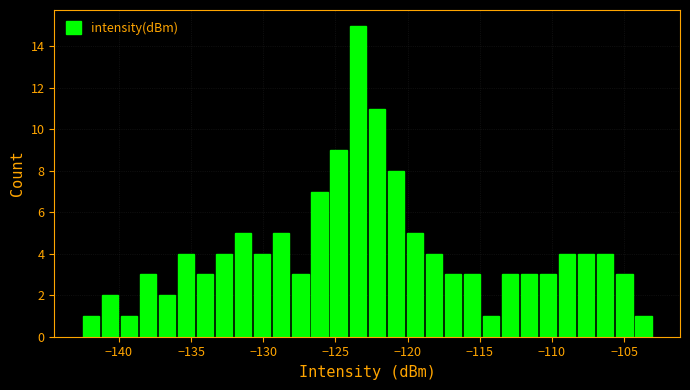

Around what value on the x-axis is the tallest bar? Give the approximate position of its centre, as read against the axis.

-123.5